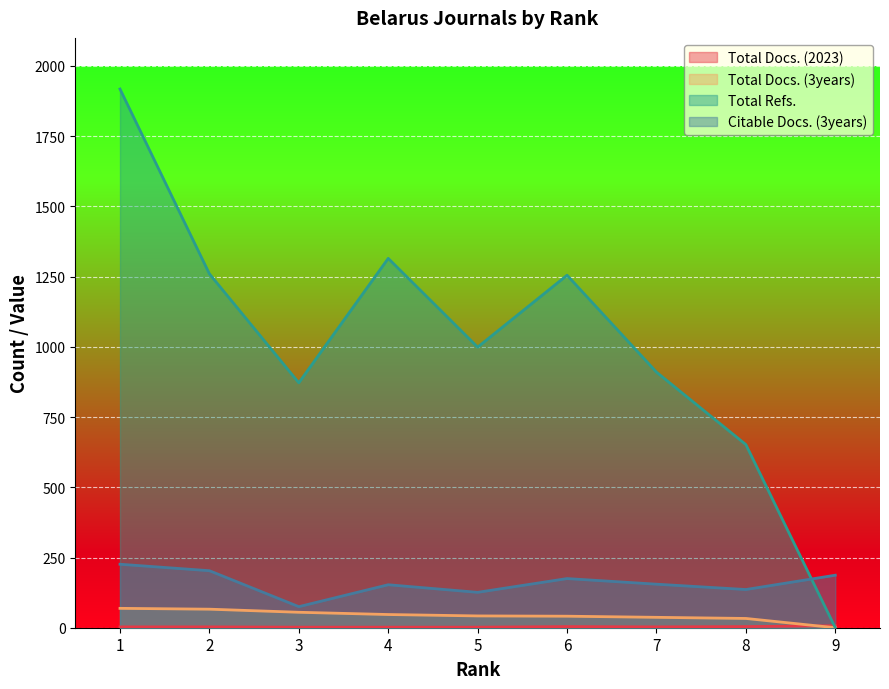

Which series ends up on top after the final intersection of Total Docs. (3years) and Total Docs. (2023)?

Total Docs. (2023)